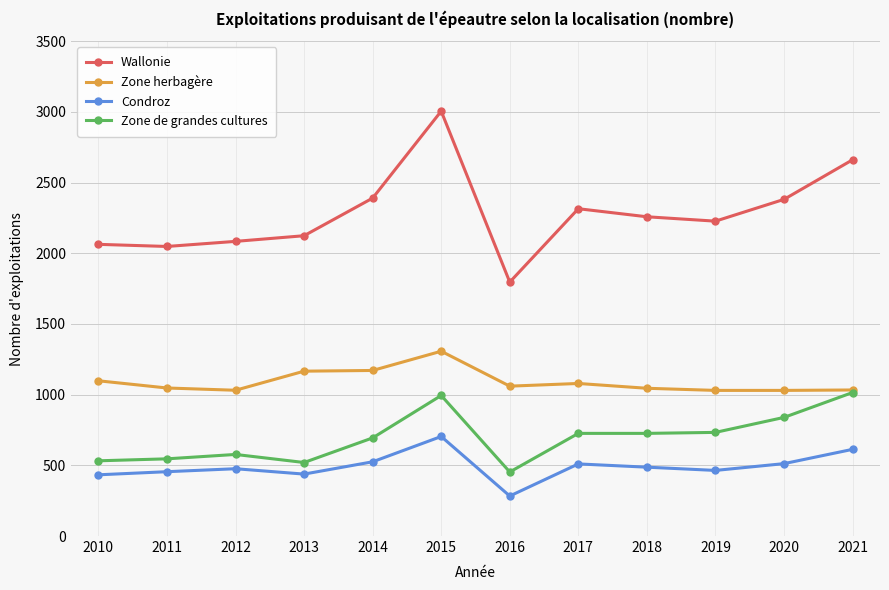

What is the value of the Zone de grandes cultures point at the 3rd from the left?

577